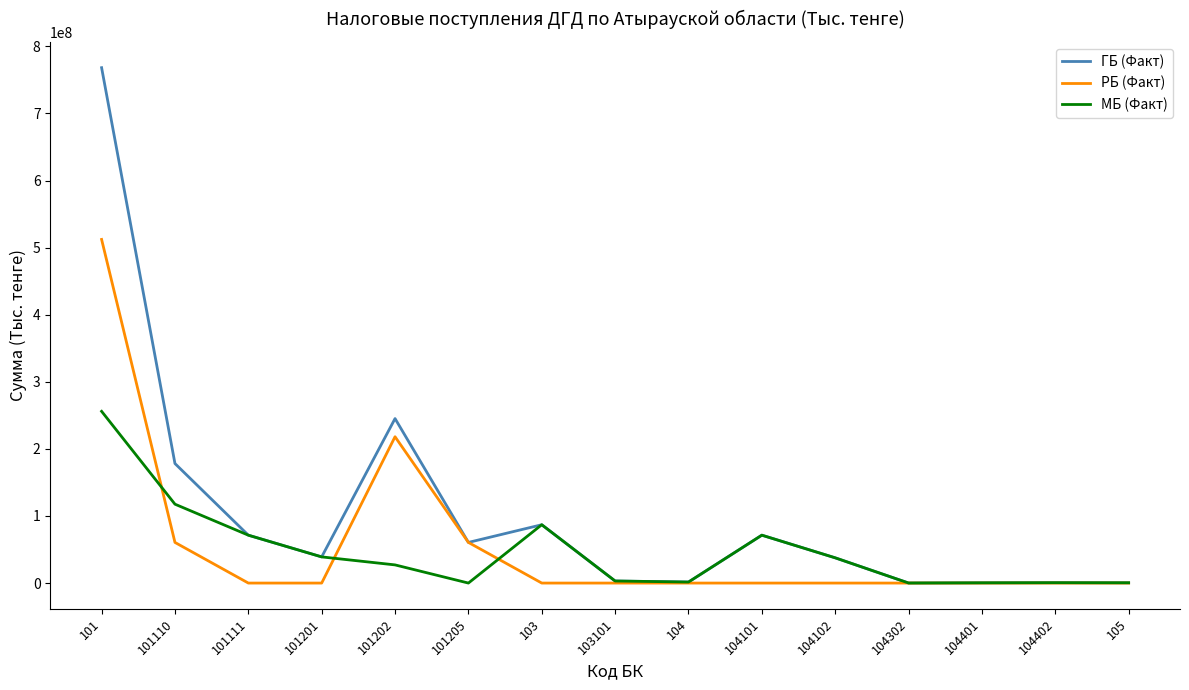

What is the spread (max minus min) of values at 101205?

60579276